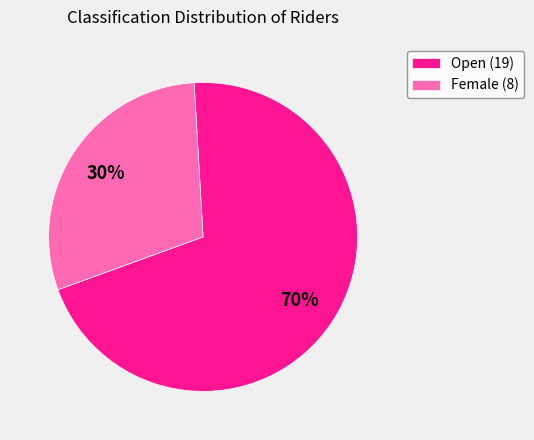

What percentage is the Open slice, to the nearest percent?

70%